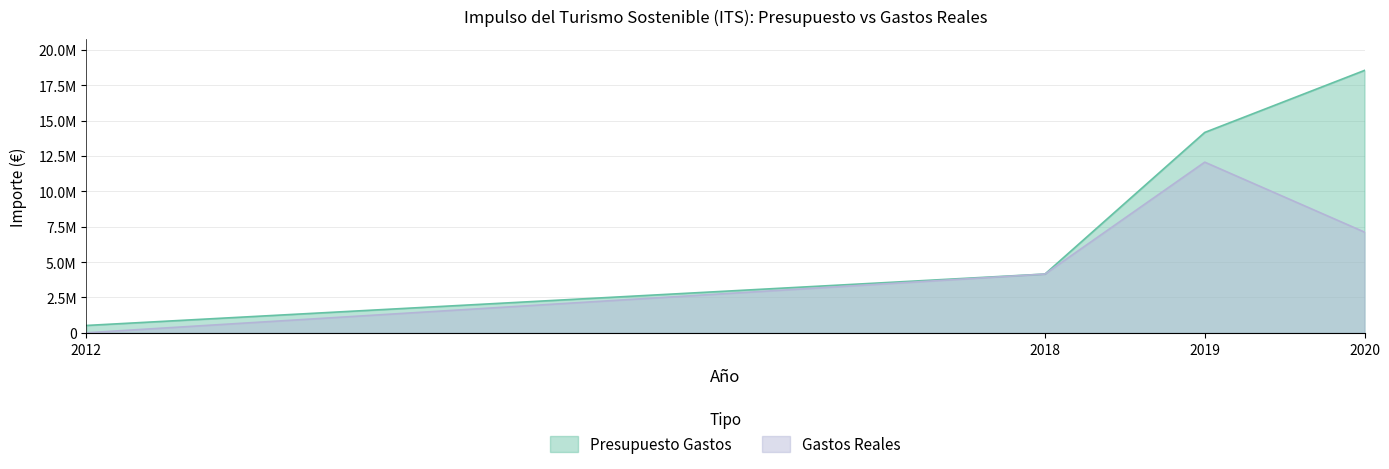

The value of Presupuesto Gastos at 2019 is 14167686.0. True or false?

True